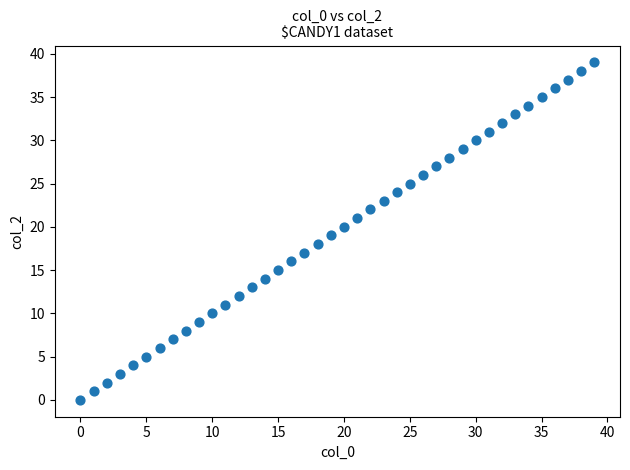

What is the range of Y values (max minus min)?

39